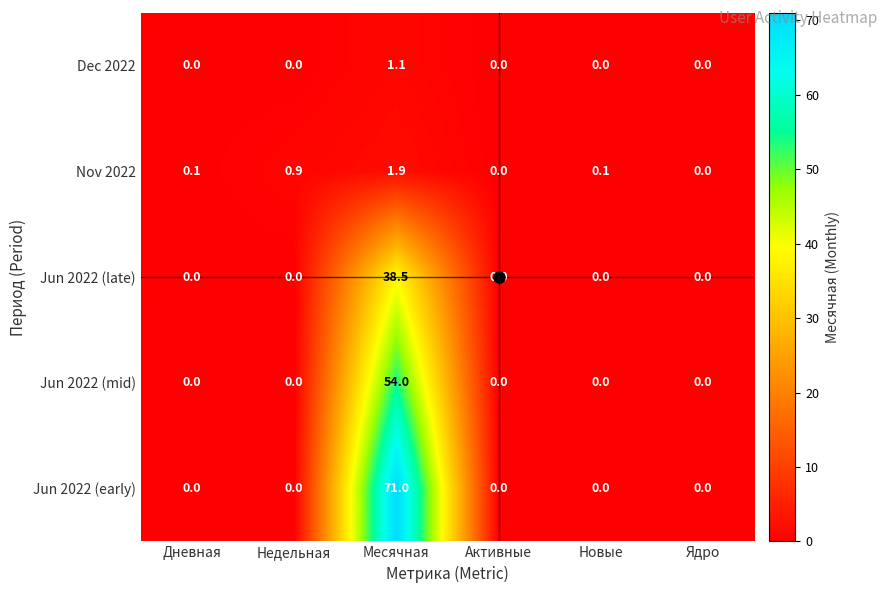

Rank the series at Месячная from highest to lowest value.

Jun 2022 (early), Jun 2022 (mid), Jun 2022 (late), Nov 2022, Dec 2022